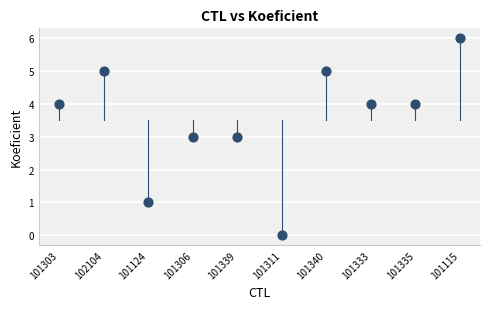

What is the average Y value?

4